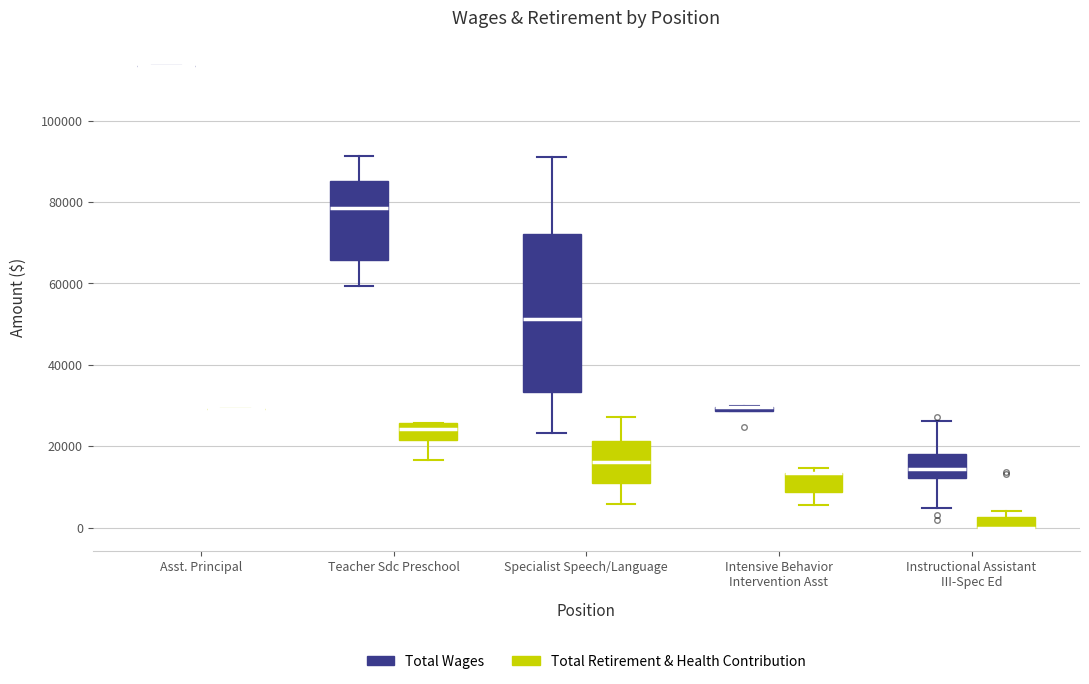

Which box is the tallest, from its lower edge to its upper edge?

Specialist Speech/Language (Total Wages)